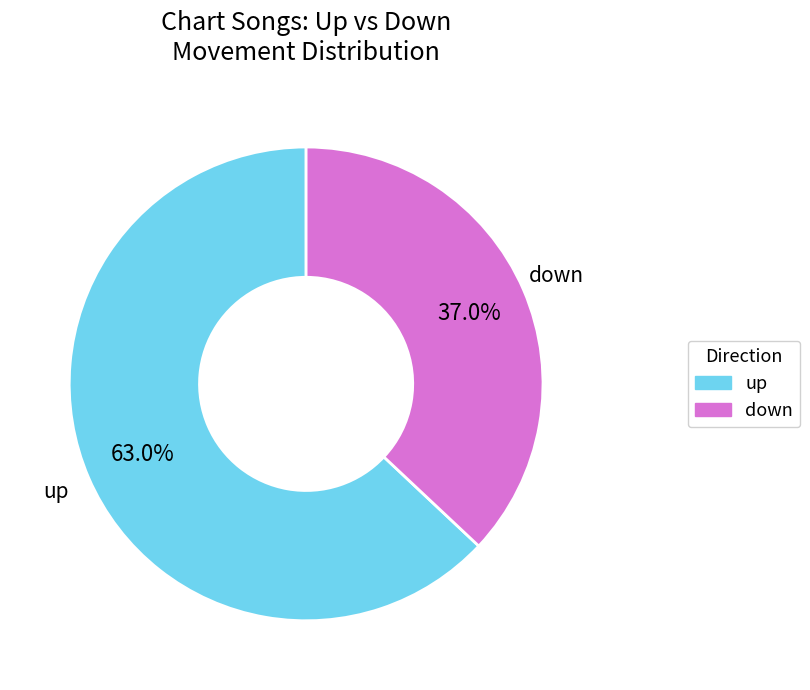

To the nearest percent, what is the difference between the largest and smallest slice percentages?

26%